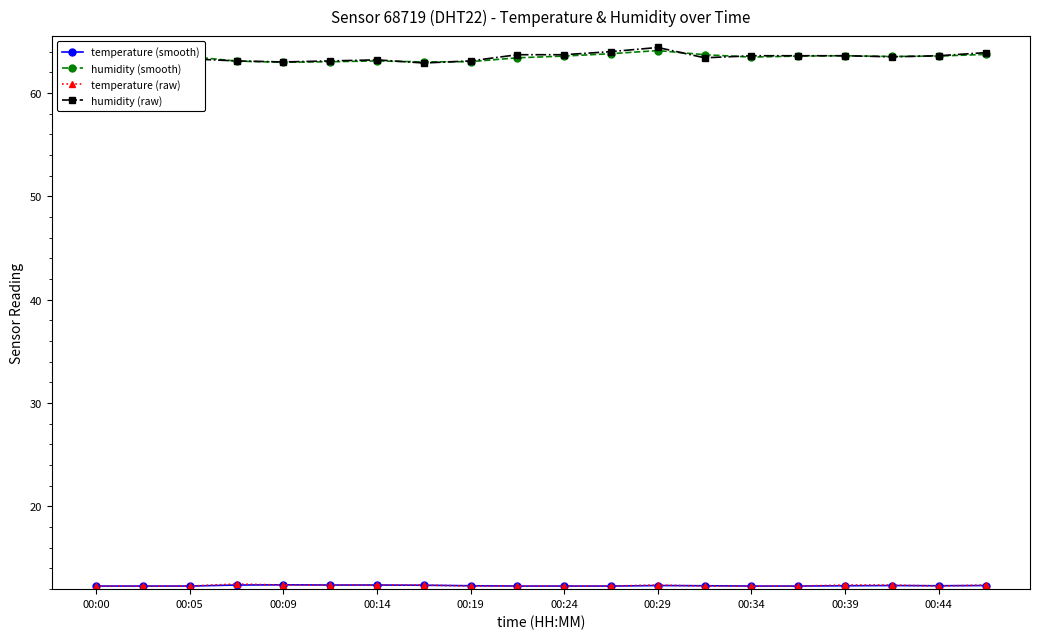

Which series has the widest spread of values?

humidity (raw)